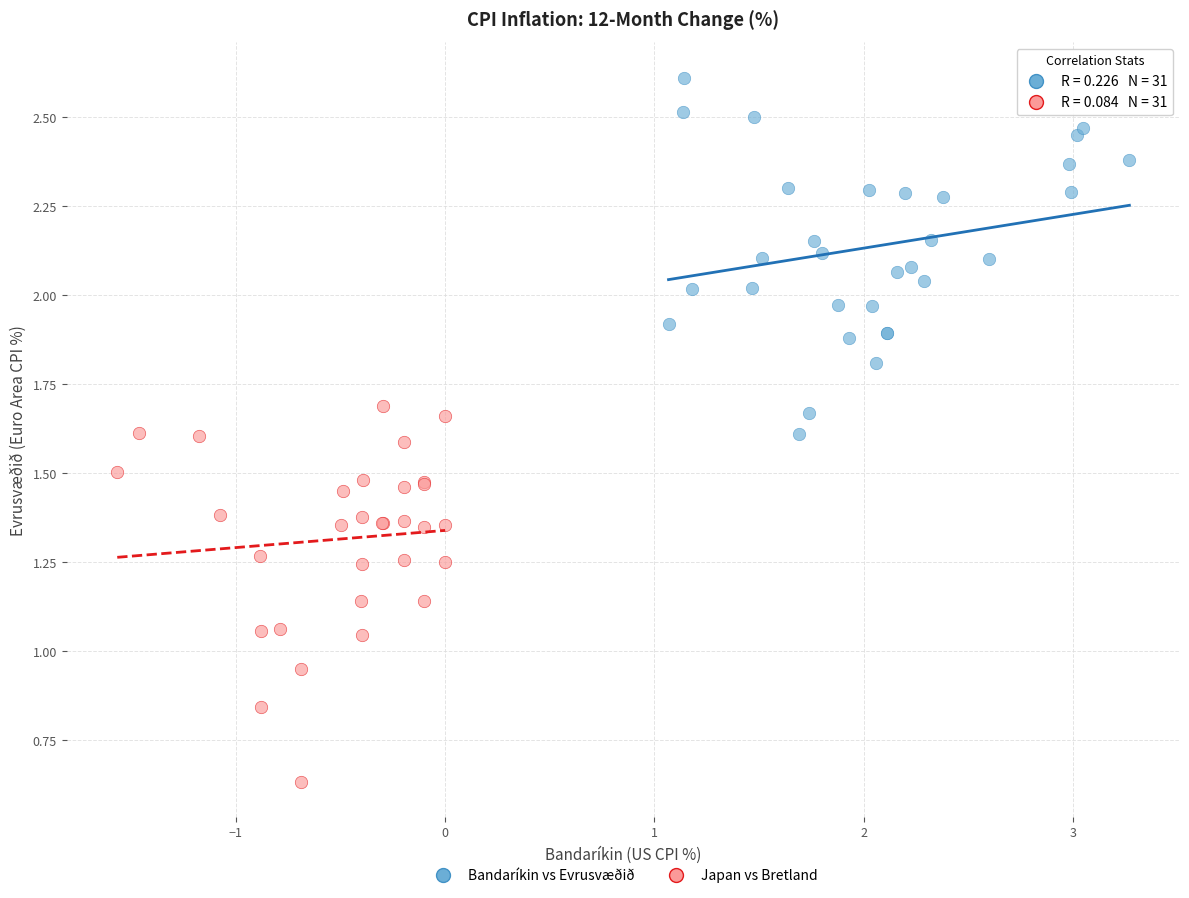

Which series has the widest spread of Y values?

Japan vs Bretland